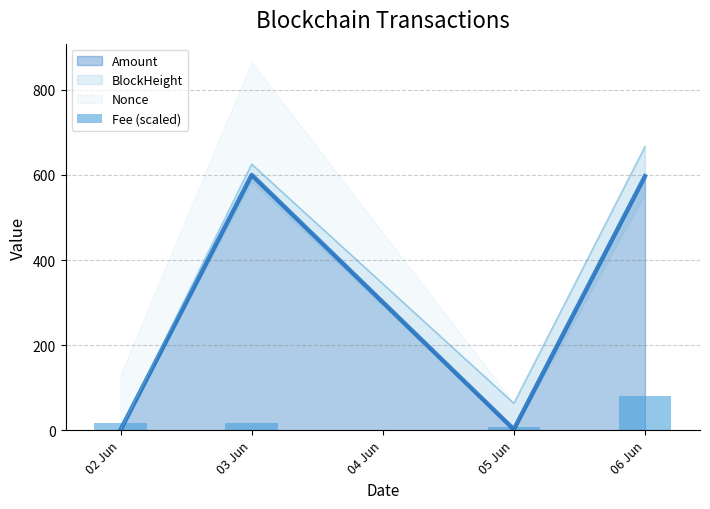

Where is the first local minimum for Amount?

05 Jun